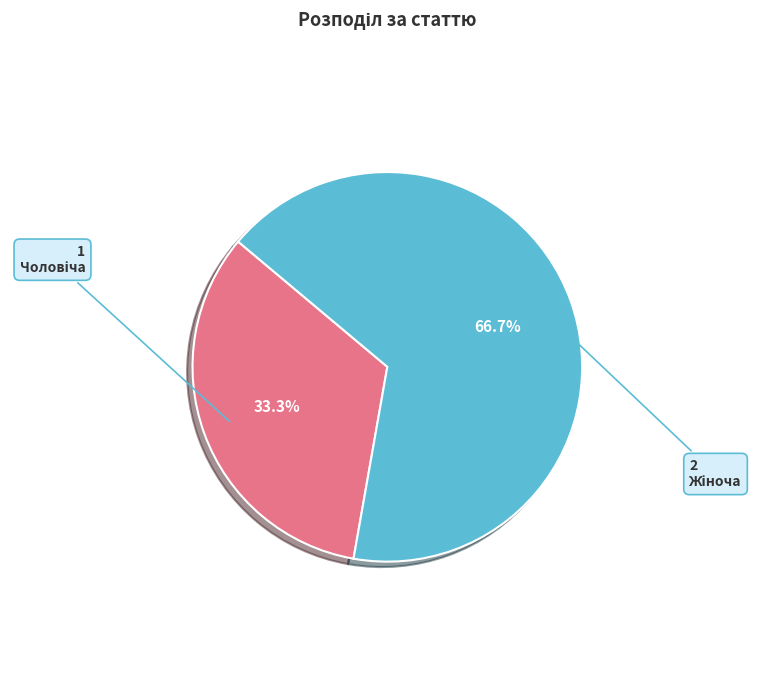

Is there a majority slice in this chart?

Yes